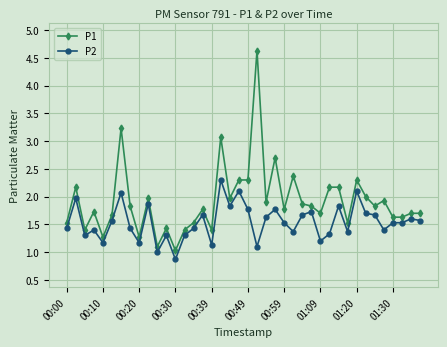

What is the maximum value shown in the chart?

4.6